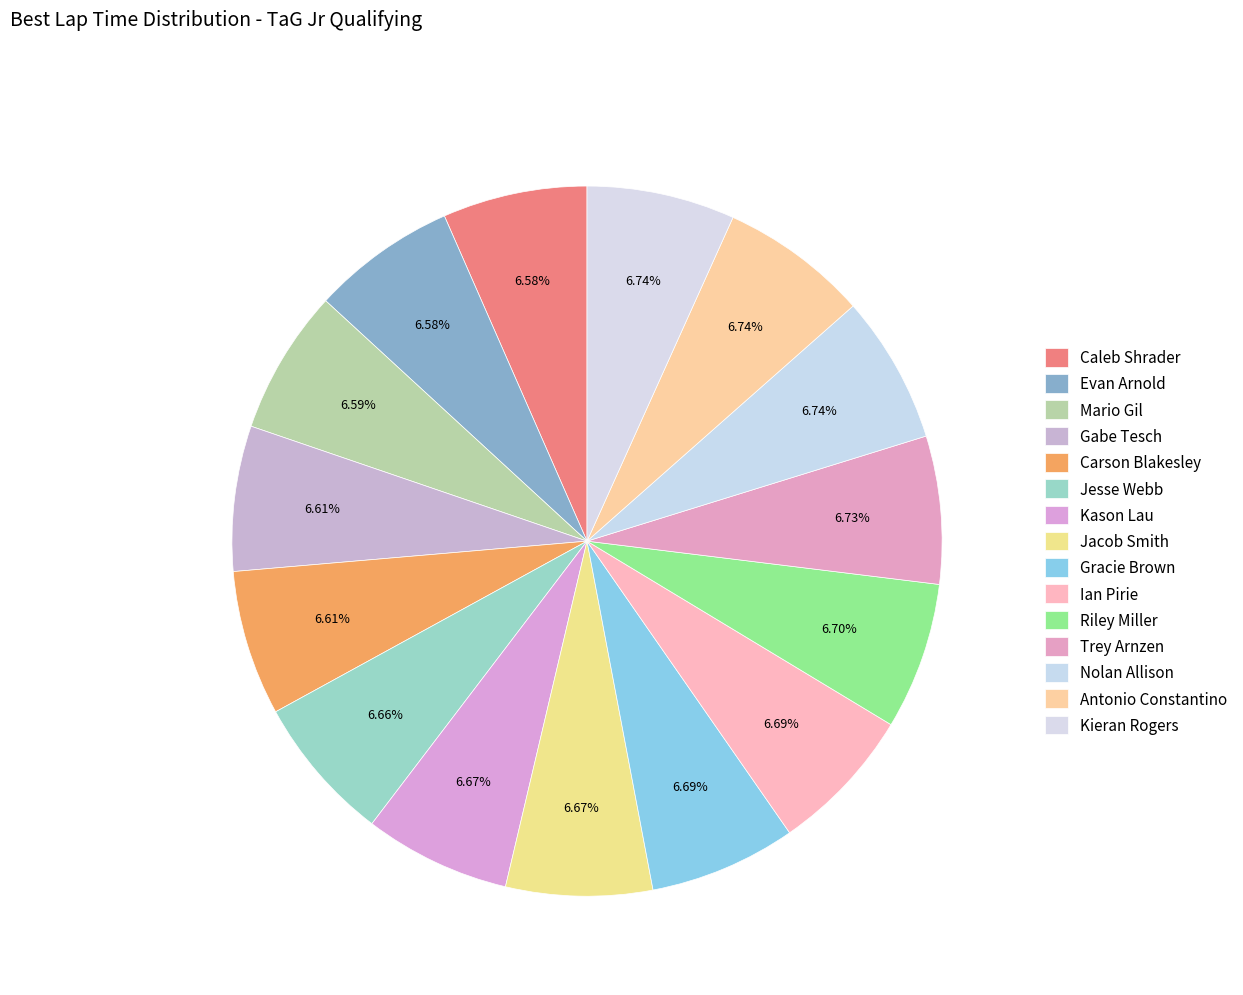

How many segments does this pie chart have?

15